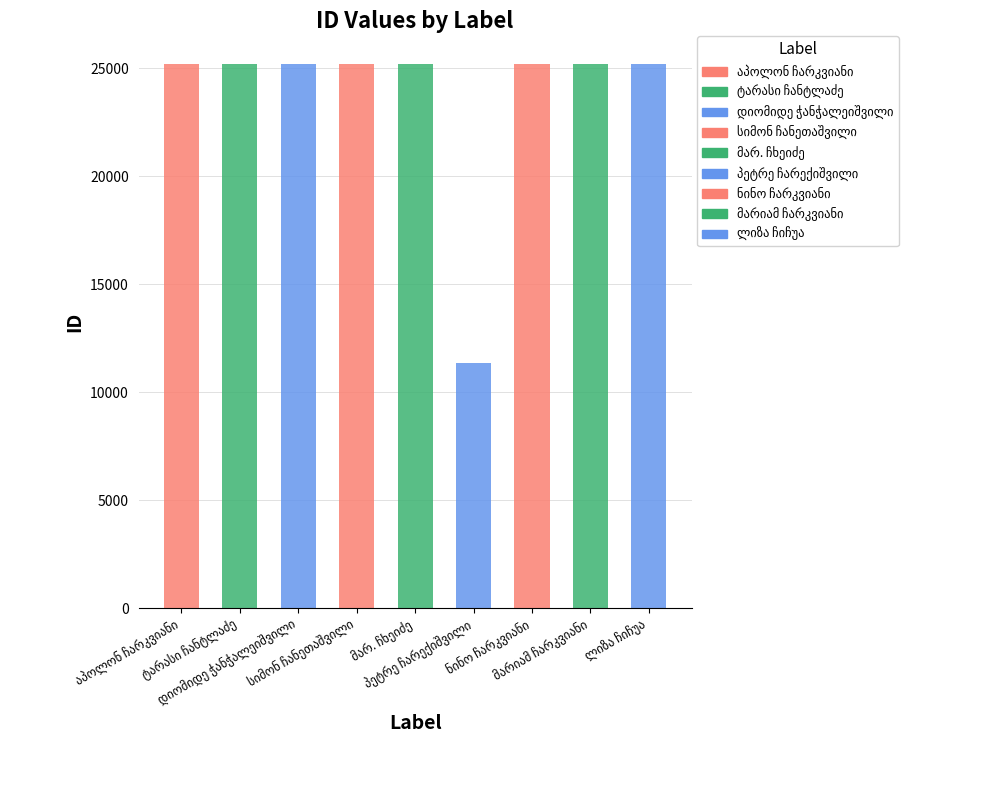

What is the label of the 7th bar from the right?

დიომიდე ჭანჭალეიშვილი